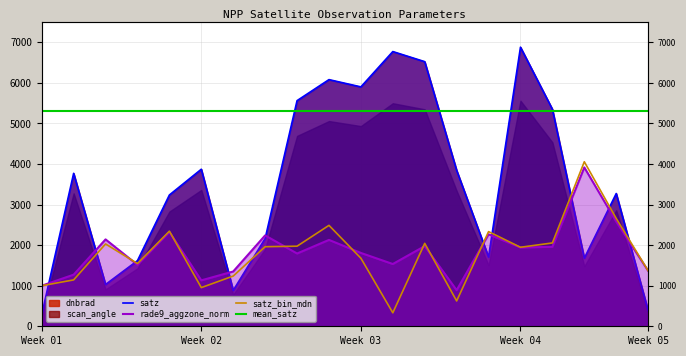

At how many categories does at least one series exceed 1659?

16